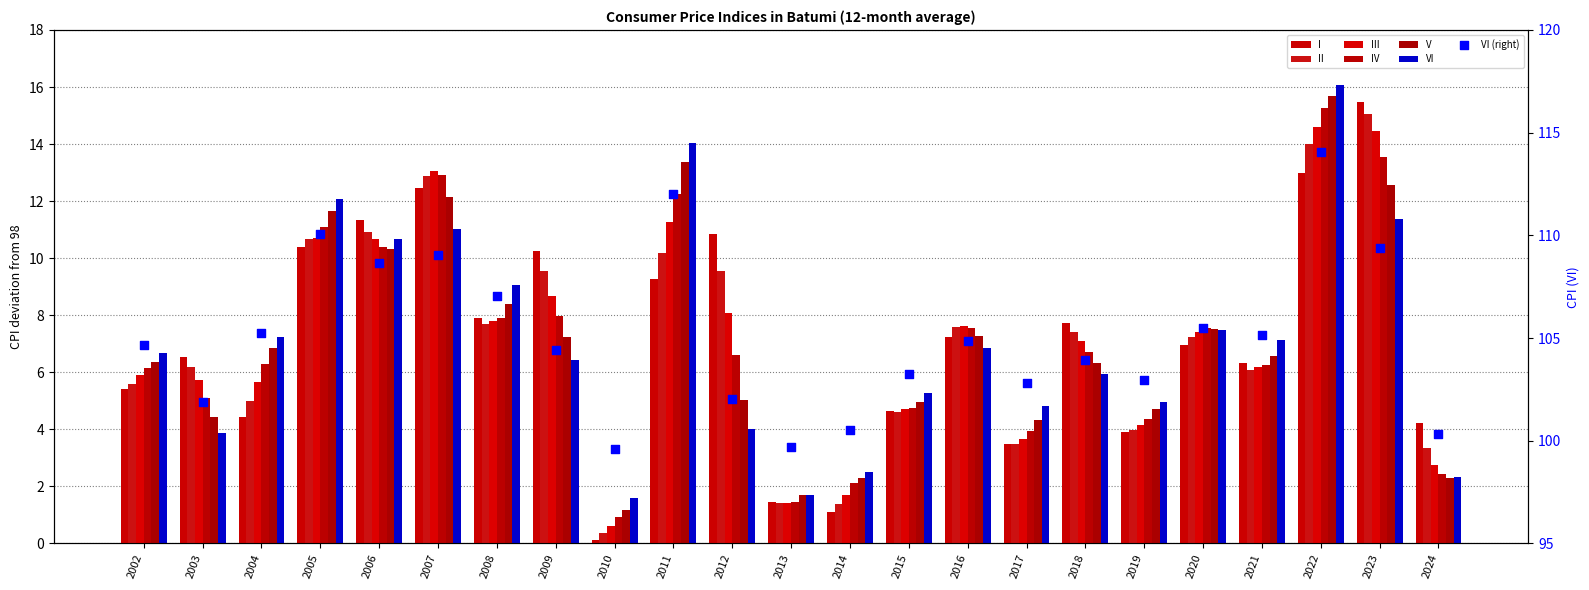

What is the total value across all series at 2011?

70.4